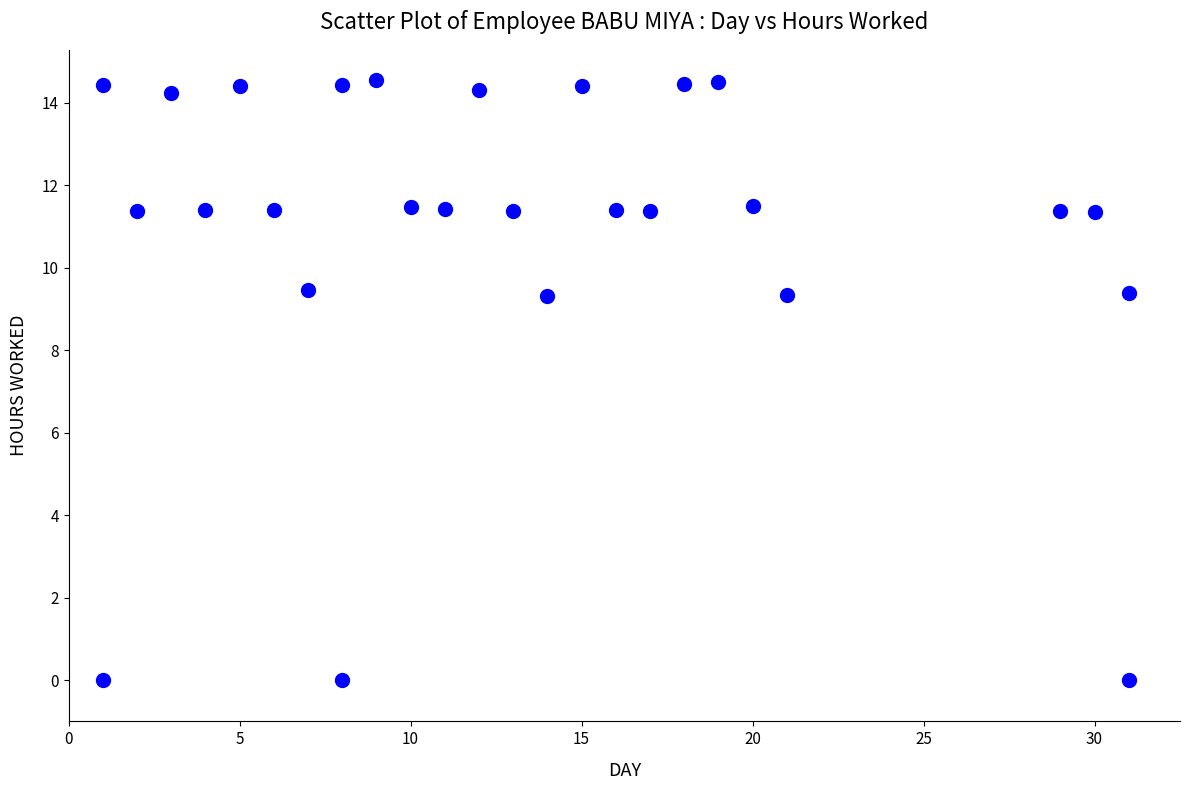

What is the range of X values (max minus min)?

30.0